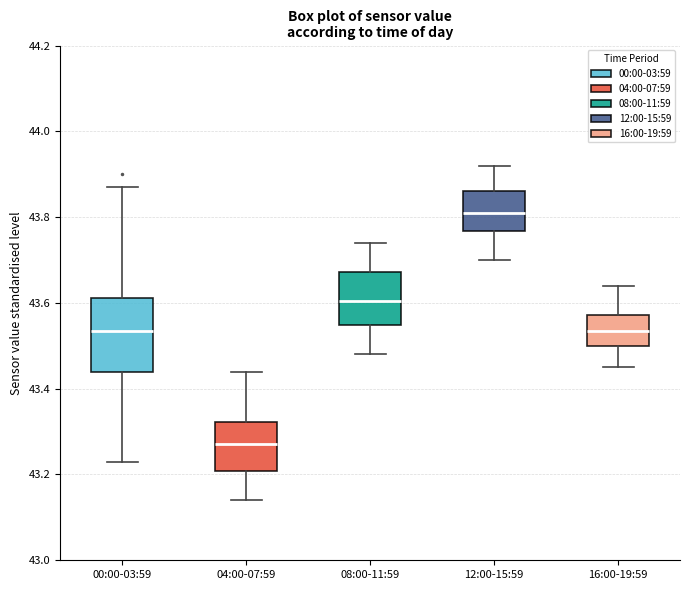

Where is the lower edge of the box for 12:00-15:59 on the y-axis? The values are not printed on the chart, so give them approximately, as read against the axis.

43.76